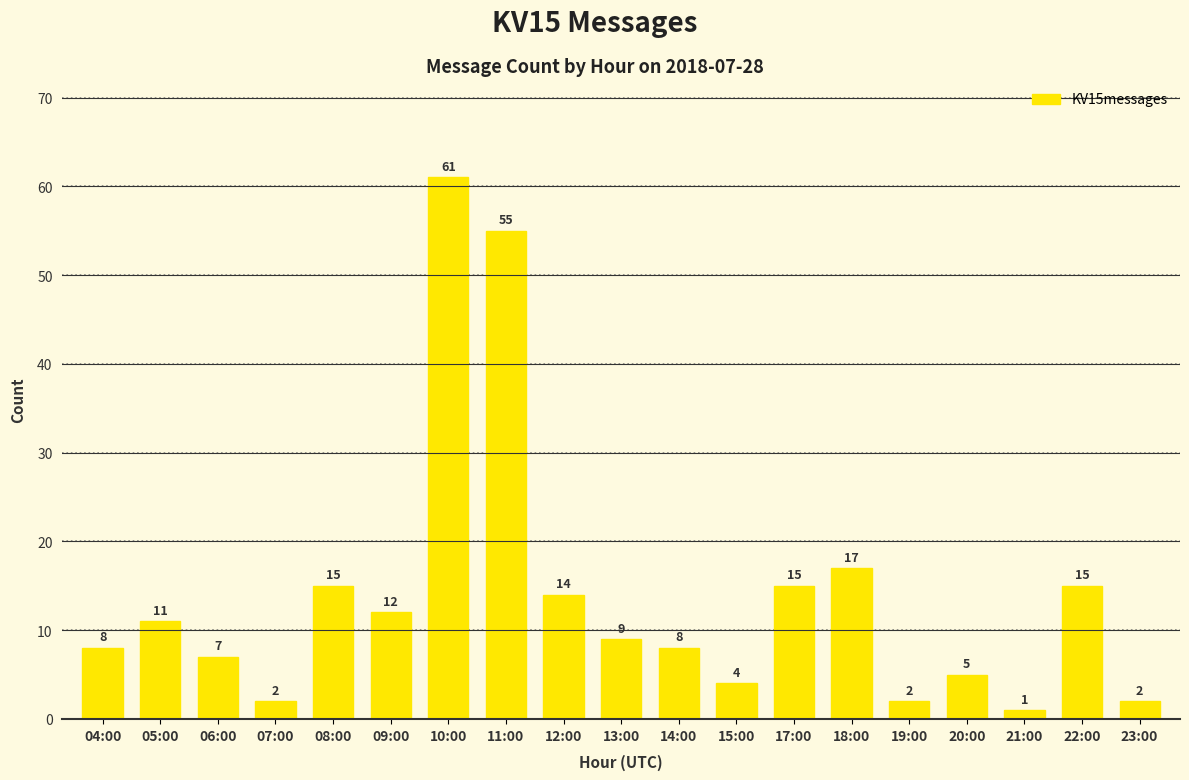

How many bars are there in total?

19